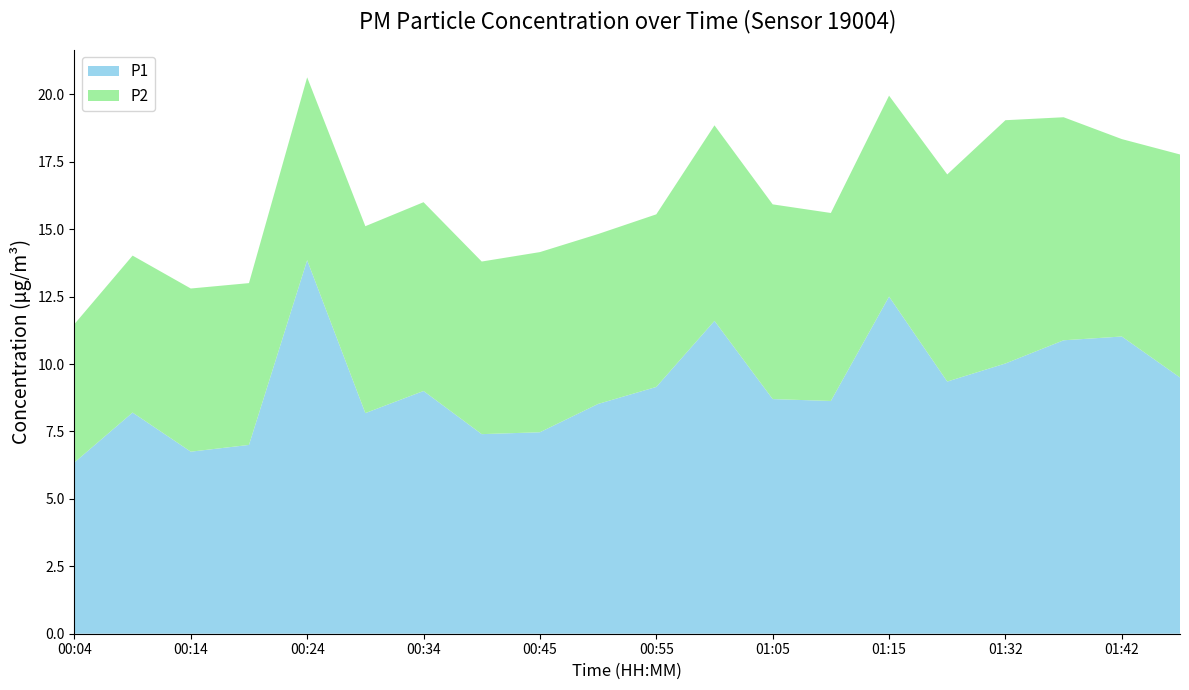

Reading left to right, extract all data points from this chart.

P1: 00:04=6.3	00:09=8.2	00:14=6.8	00:19=7.0	00:24=13.8	00:29=8.2	00:34=9.0	00:39=7.4	00:45=7.5	00:50=8.5	00:55=9.2	01:00=11.6	01:05=8.7	01:10=8.6	01:15=12.5	01:26=9.3	01:32=10.0	01:37=10.9	01:42=11.0	01:47=9.5
P2: 00:04=5.1	00:09=5.8	00:14=6.0	00:19=6.0	00:24=6.8	00:29=6.9	00:34=7.0	00:39=6.4	00:45=6.7	00:50=6.3	00:55=6.4	01:00=7.2	01:05=7.2	01:10=7.0	01:15=7.5	01:26=7.7	01:32=9.0	01:37=8.3	01:42=7.3	01:47=8.3